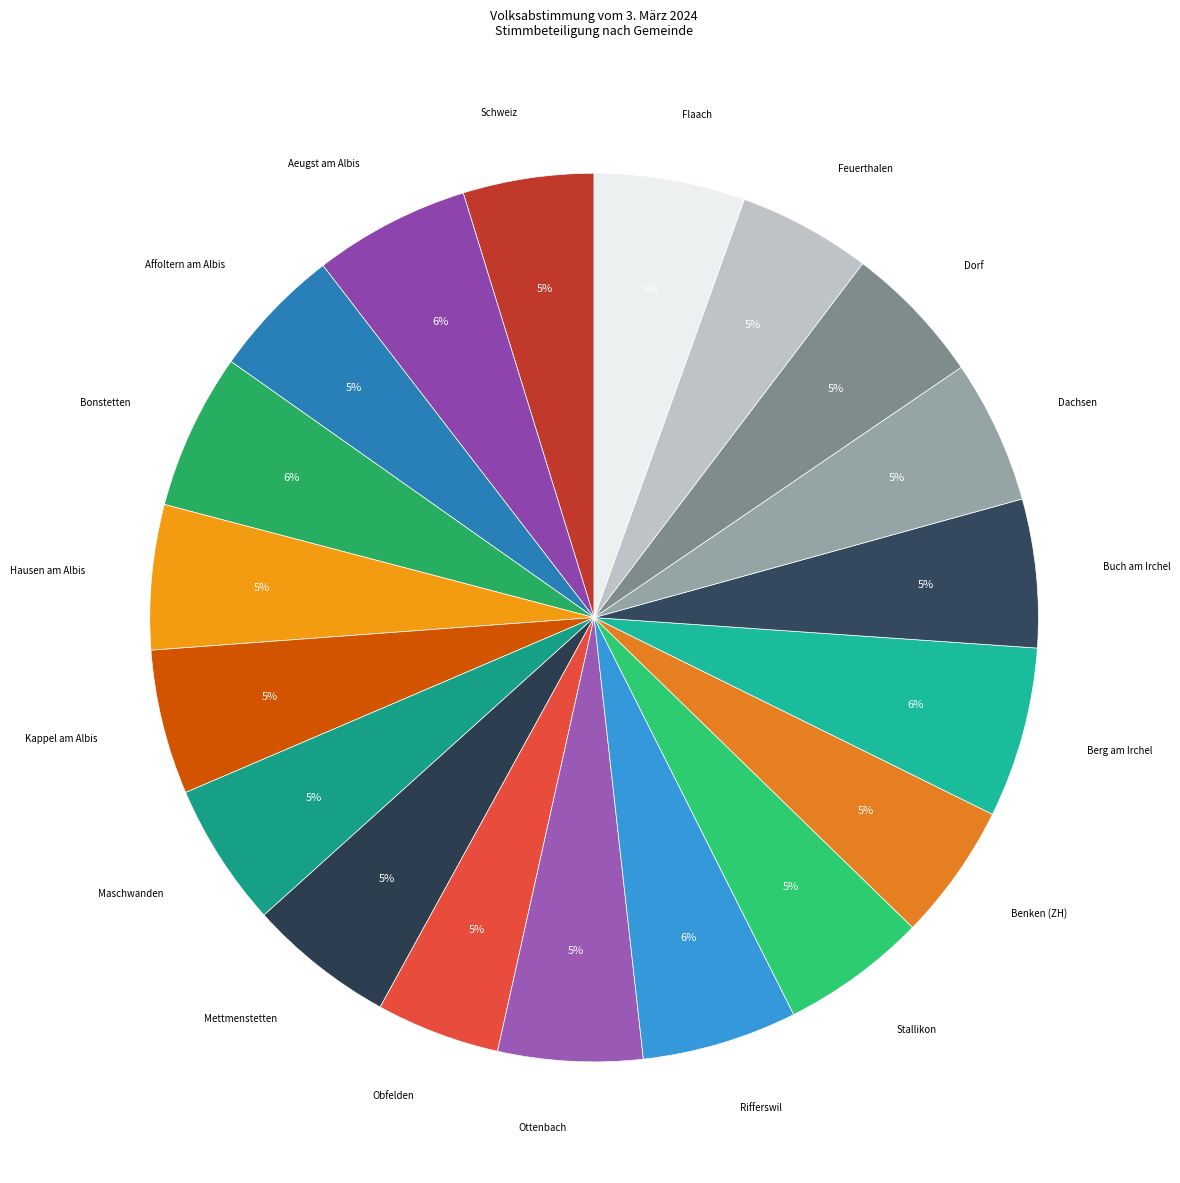

Do Stallikon and Dorf together represent more than half of the pie?

No